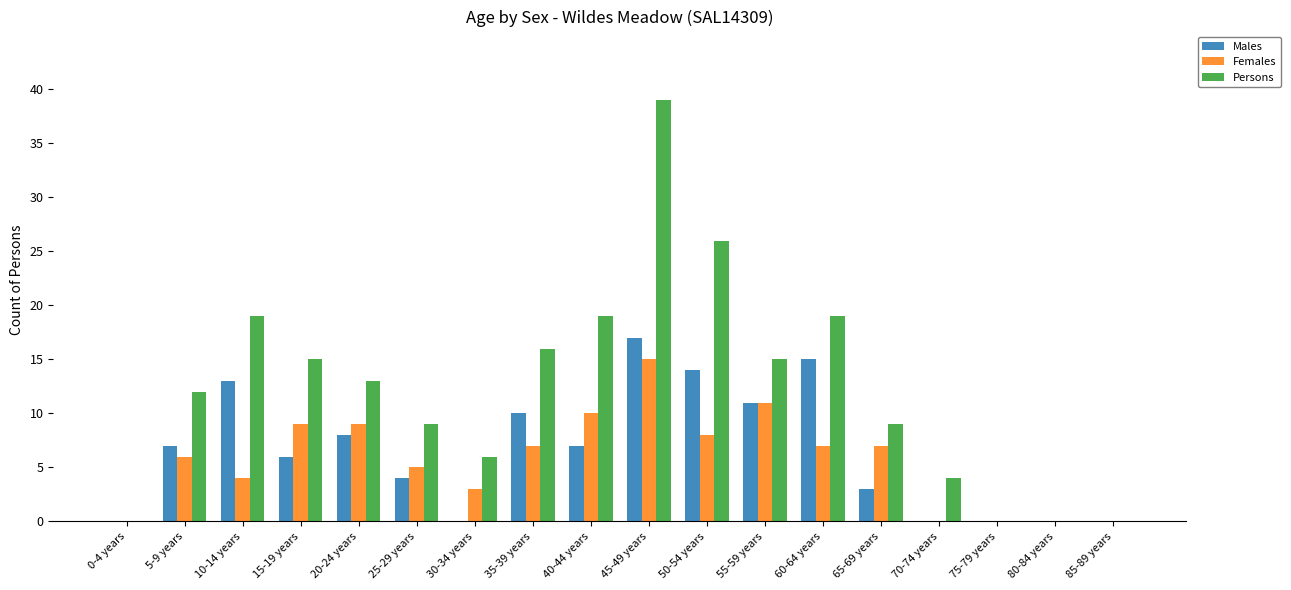

What are all the series names shown in the legend?

Males, Females, Persons